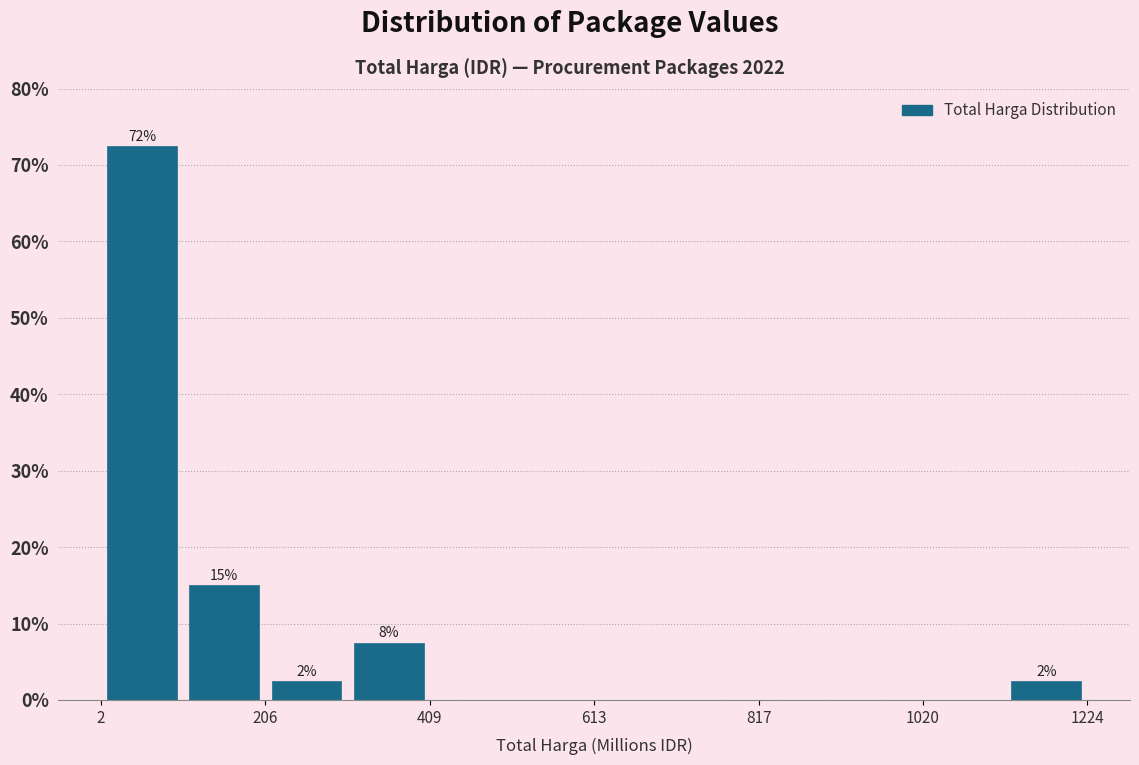

Around what value on the x-axis is the tallest bar? Give the approximate position of its centre, as read against the axis.

50